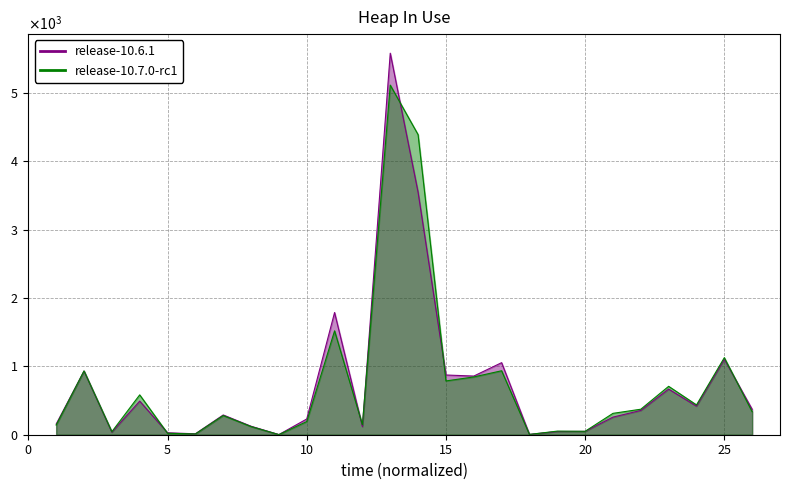

Is the value of release-10.7.0-rc1 at 8 greater than the value of release-10.6.1 at 5?

Yes